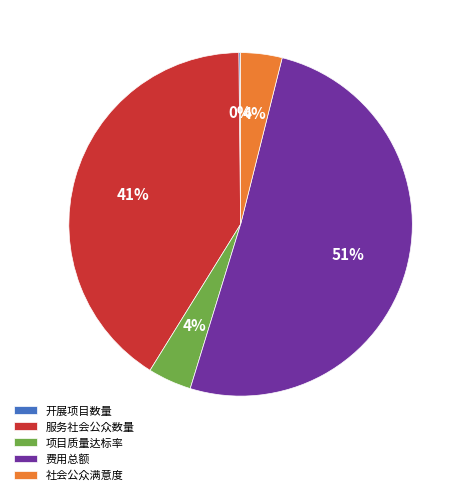

Which slice is the largest?

费用总额